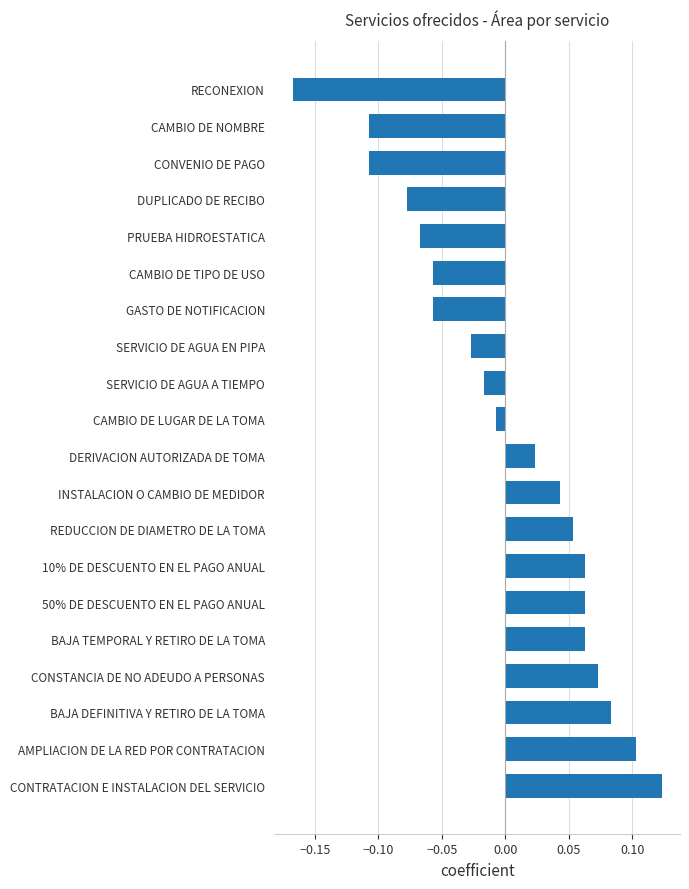

How many negative values are there?

10